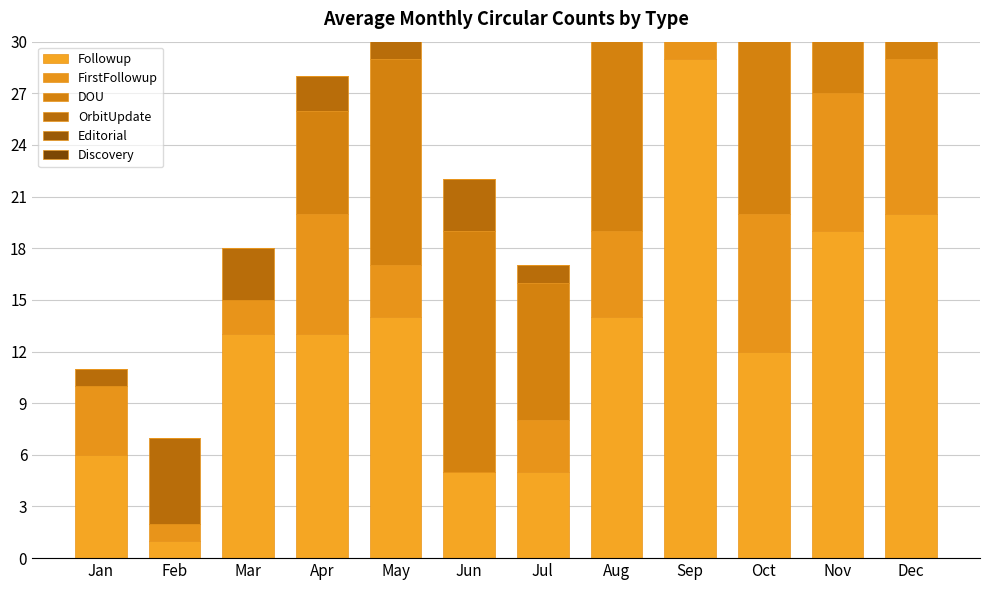

What are all the series names shown in the legend?

Followup, FirstFollowup, DOU, OrbitUpdate, Editorial, Discovery